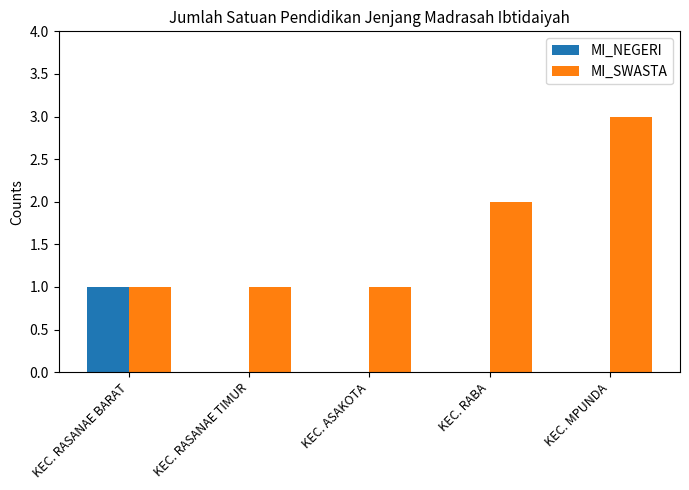

What is the approximate value of MI_NEGERI at KEC. RASANAE BARAT?

1